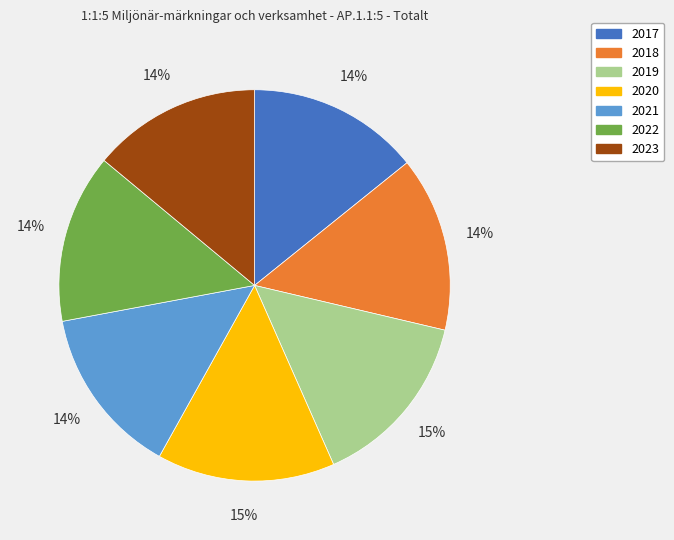

Is it true that 2017 is 14% of the pie?

True